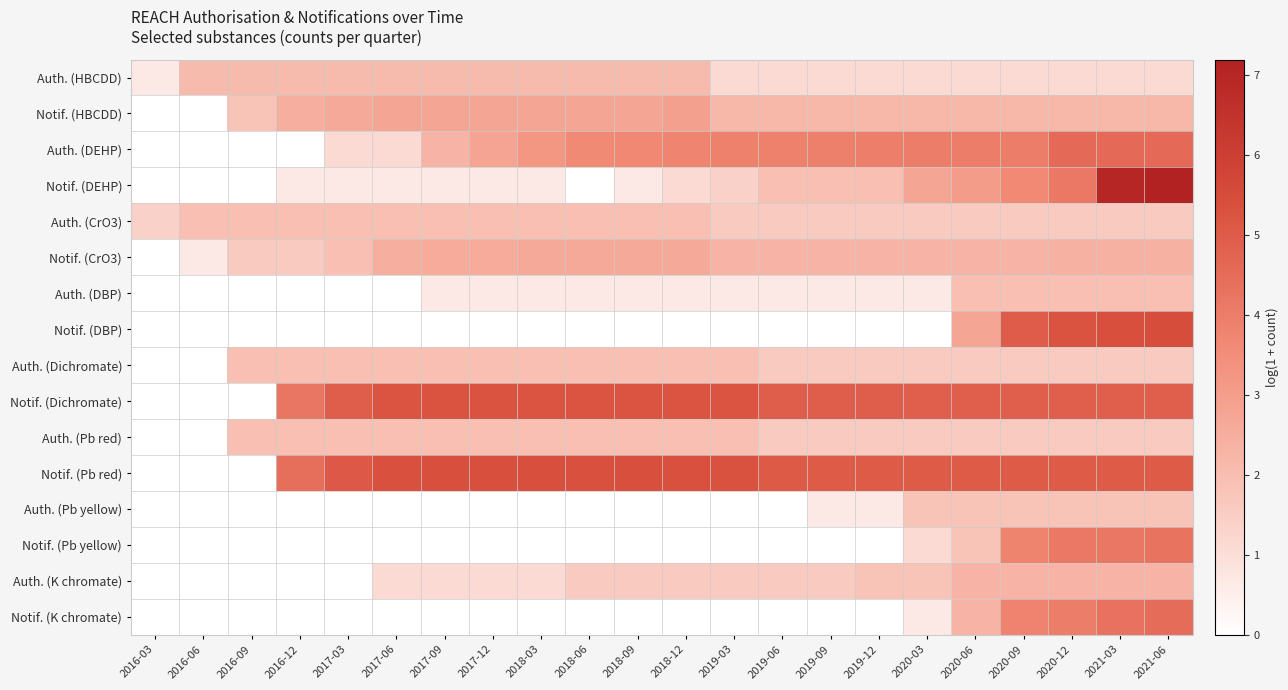

What is the maximum value shown in the chart?

7.2